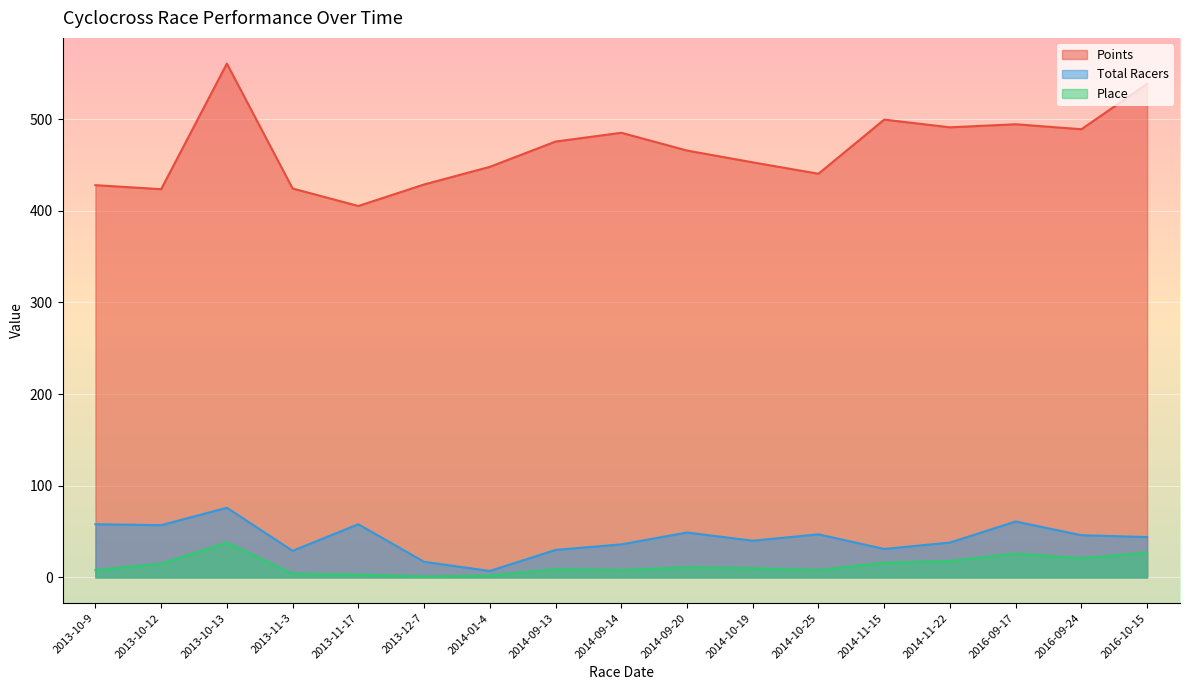

Does the chart display data point markers on the line(s)?

No